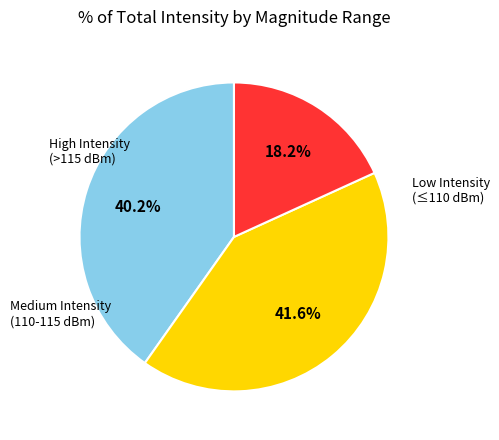

How many segments does this pie chart have?

3